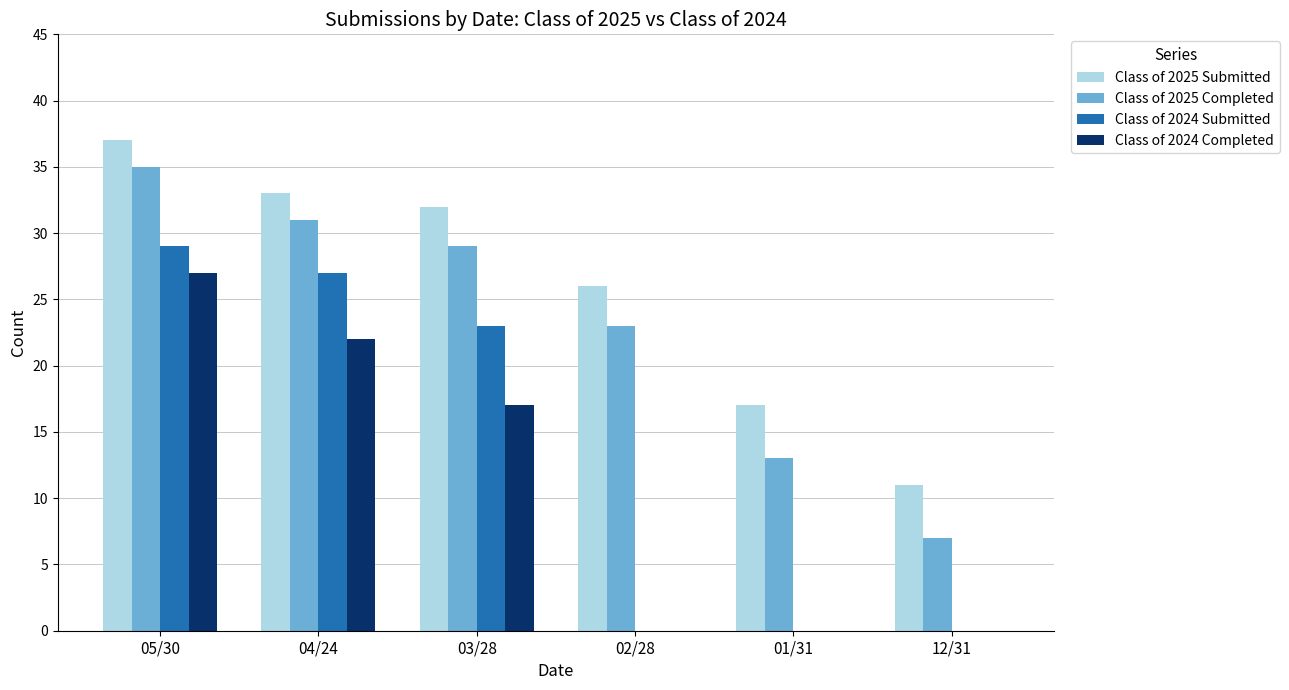

What is the difference between the Class of 2025 Submitted values at 03/28 and 02/28?

6